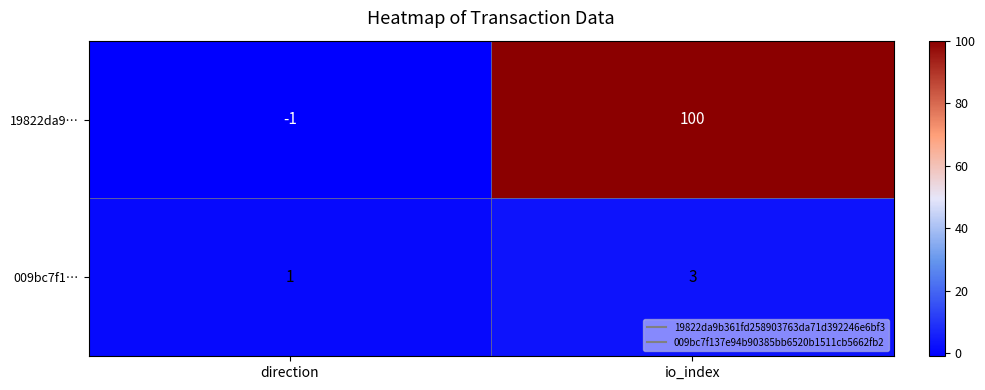

The value of 19822da9… at direction is -1. True or false?

True